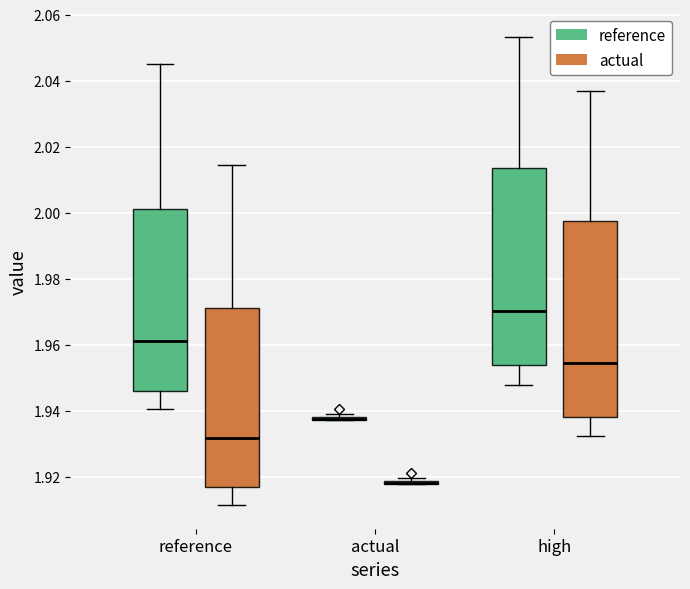

Where does the lower whisker of the box for reference (actual) end on the y-axis? The values are not printed on the chart, so give them approximately, as read against the axis.

1.912